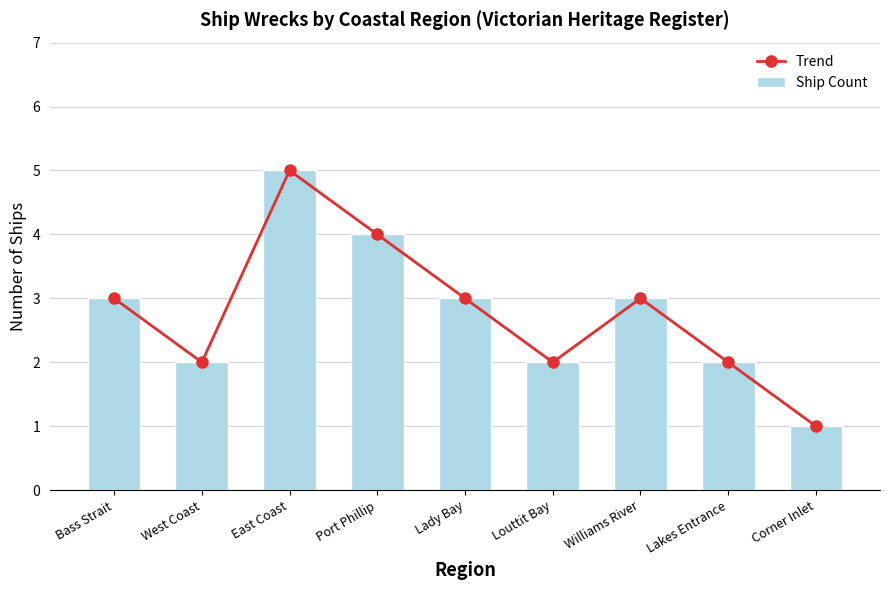

True or false: Ship Count has a value of 1 at Corner Inlet.

True